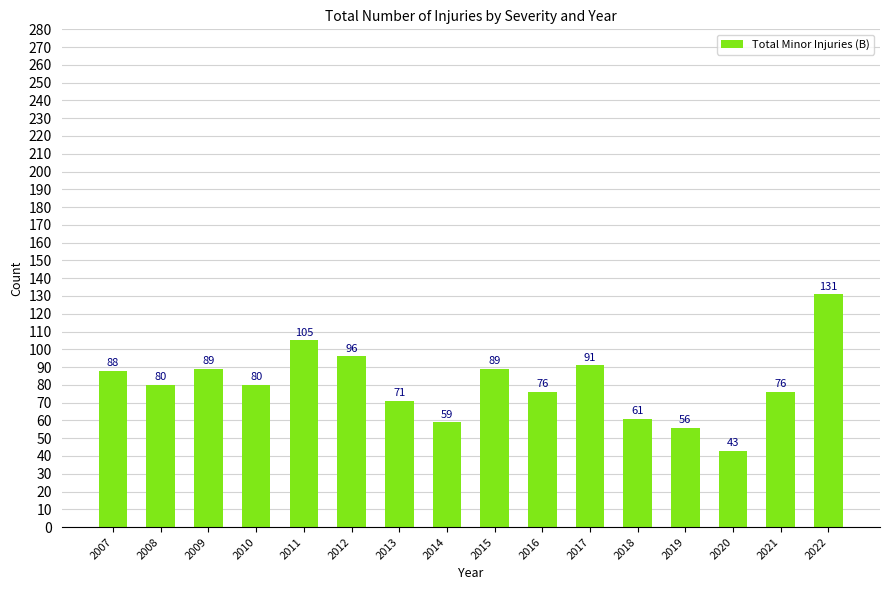

At which label is the value closest to 87?

2007